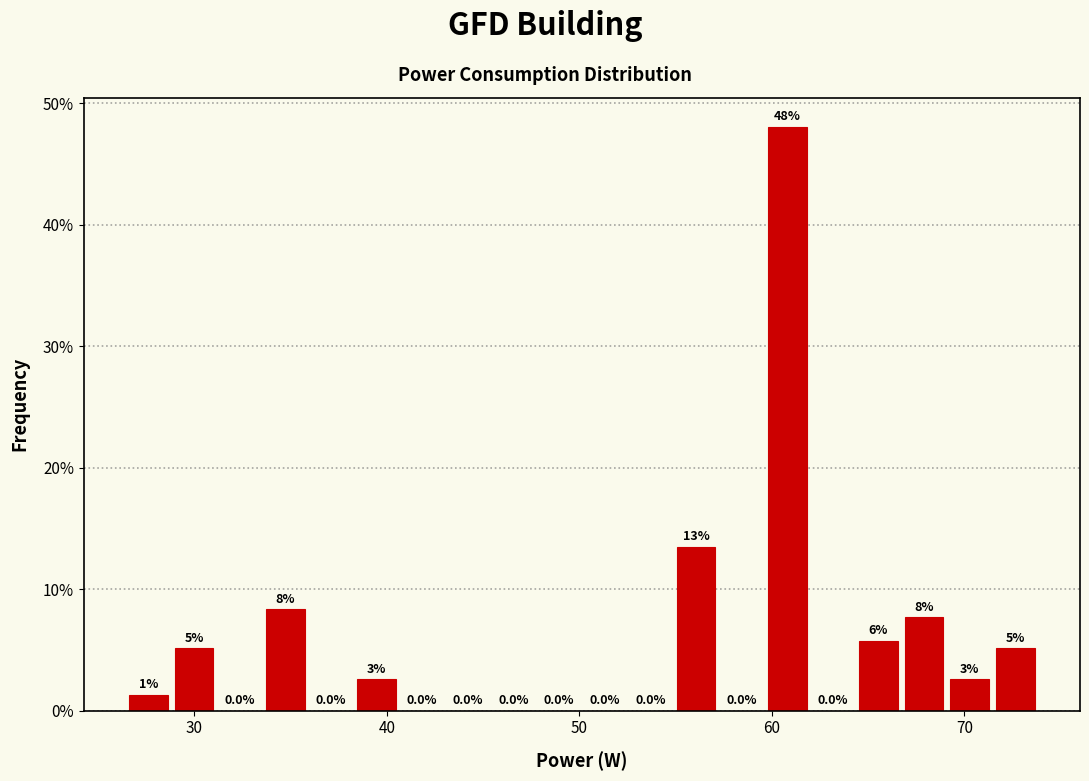

Read against the x-axis, roughly where is the centre of the tallest bar?

61